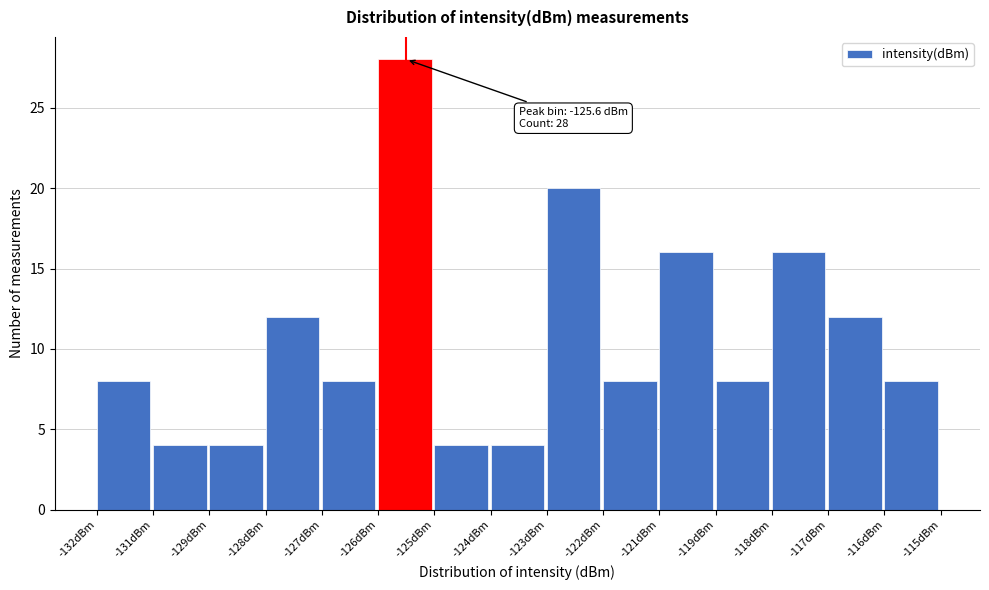

Reading left to right, list all the values displayed in this chart.

8	4	4	12	8	28	4	4	20	8	16	8	16	12	8